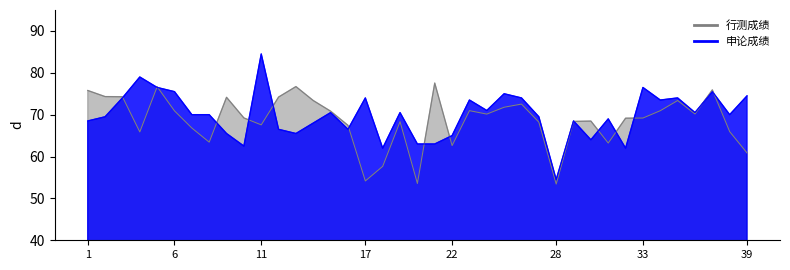

True or false: 申论成绩 has a value of 65.5 at 12.

True